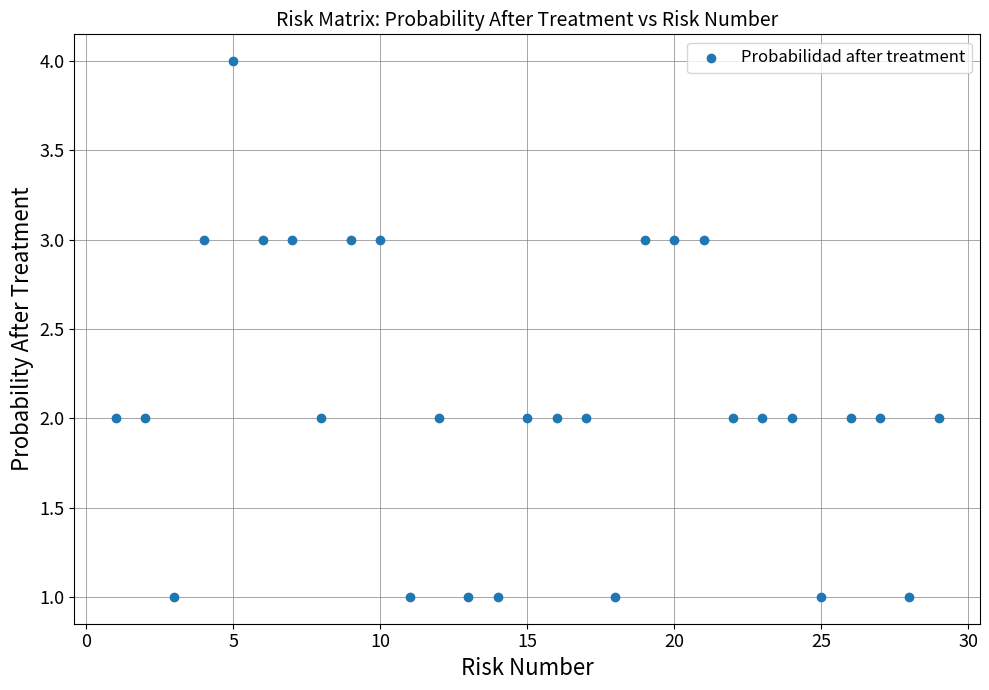

What is the range of X values (max minus min)?

28